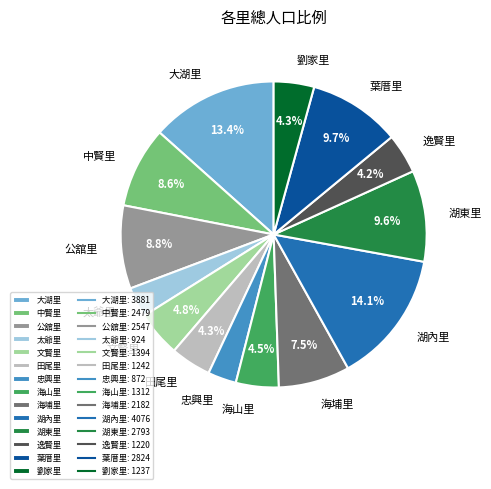

To the nearest percent, what percentage of the pie is 葉厝里?

10%